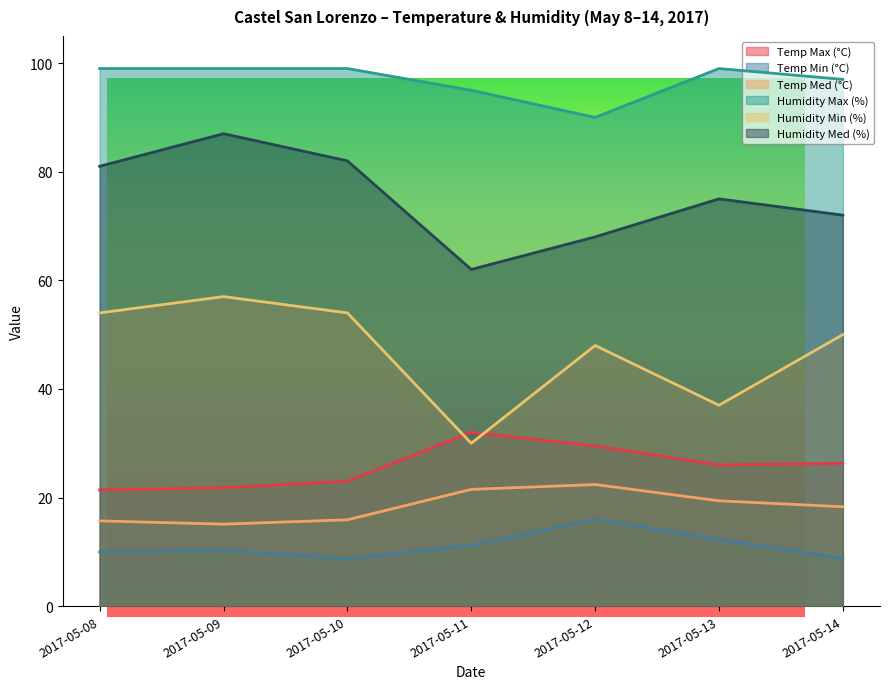

Which series has the largest total across all categories?

Humidity Max (%)